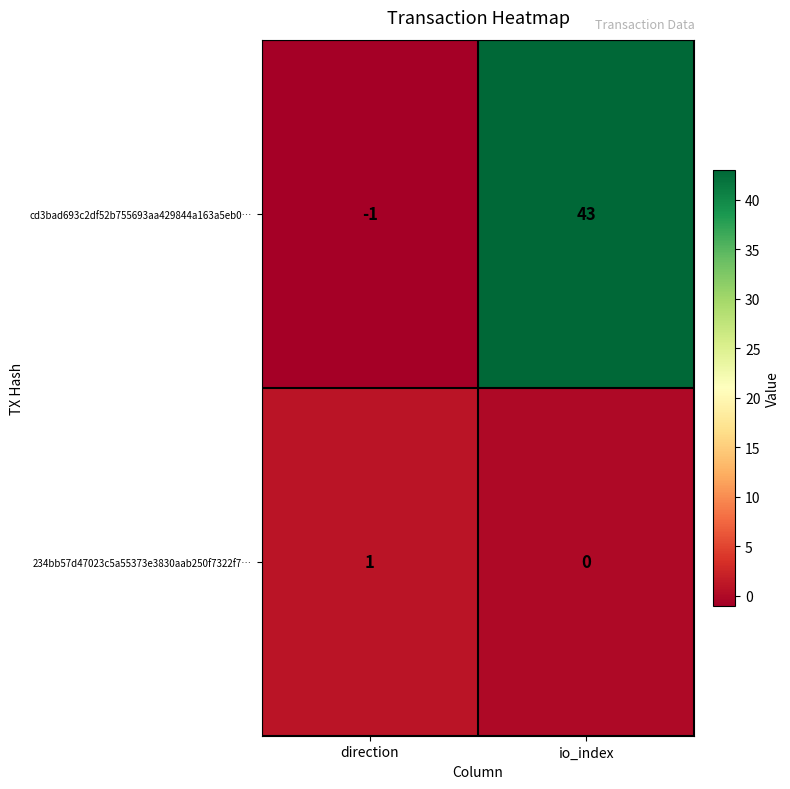

List the series in order of their peak value, lowest first.

234bb57d47023c5a55373e3830aab250f7322f7…, cd3bad693c2df52b755693aa429844a163a5eb0…